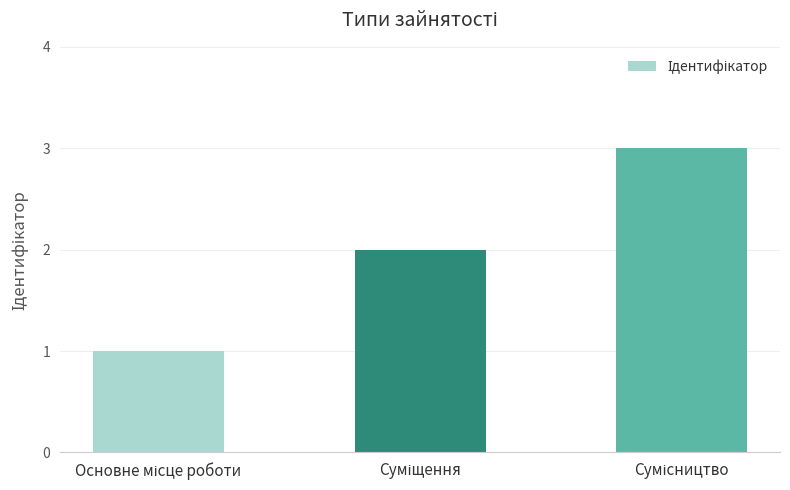

How many distinct data groups are displayed?

1